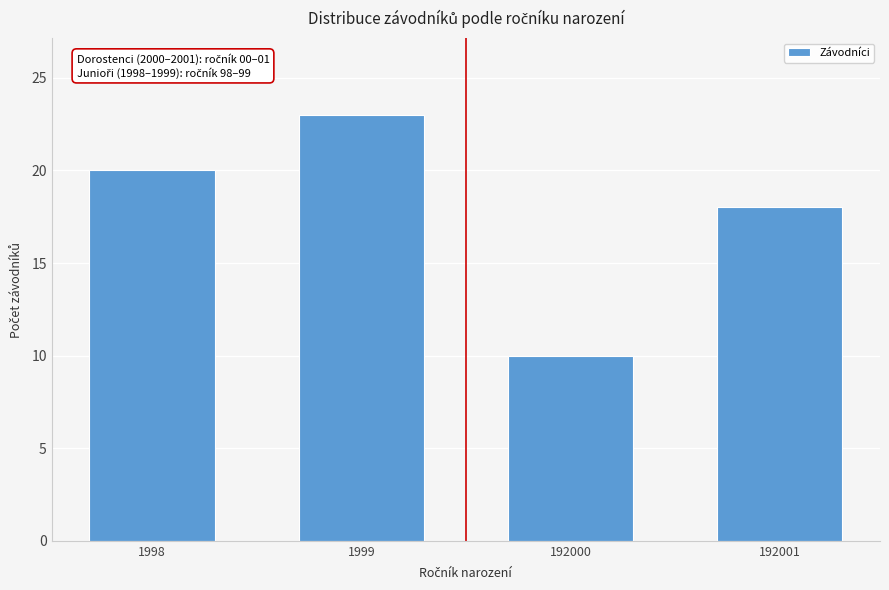

Reading left to right, list all the values displayed in this chart.

1998=20	1999=23	192000=10	192001=18